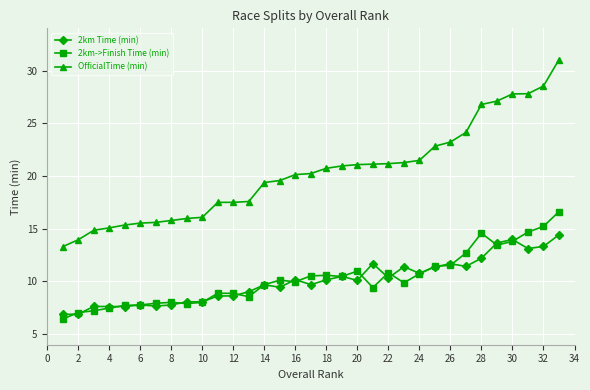

At how many categories does at least one series exceed 19?

20